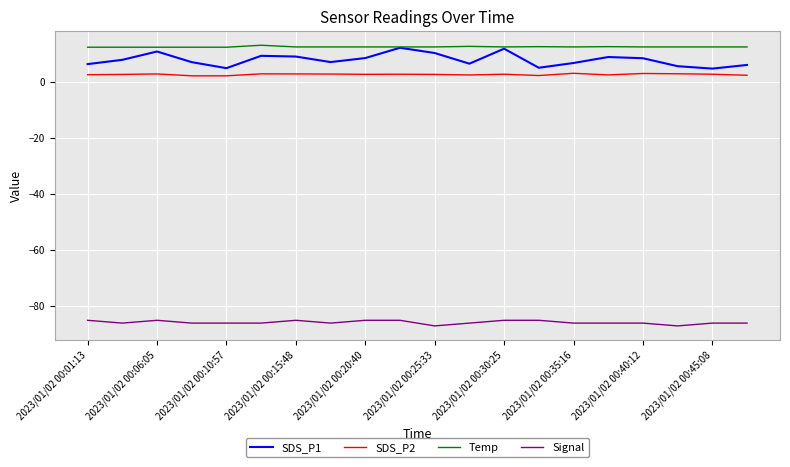

What is the minimum value shown in the chart?

-87.0